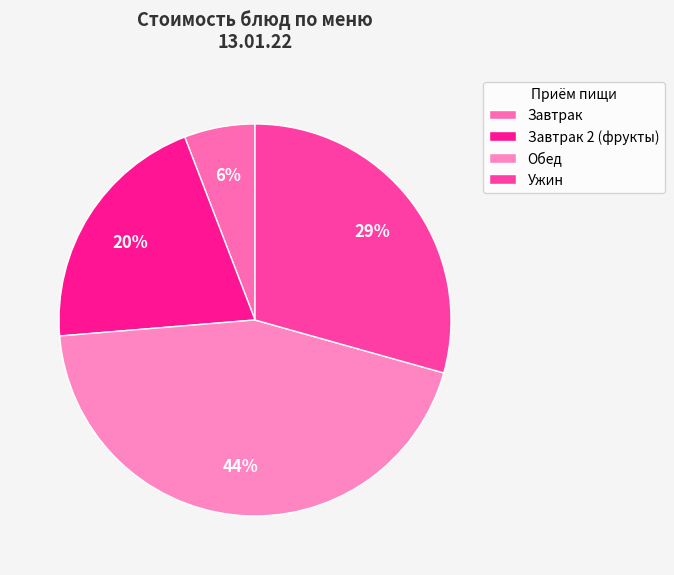

How many segments does this pie chart have?

4